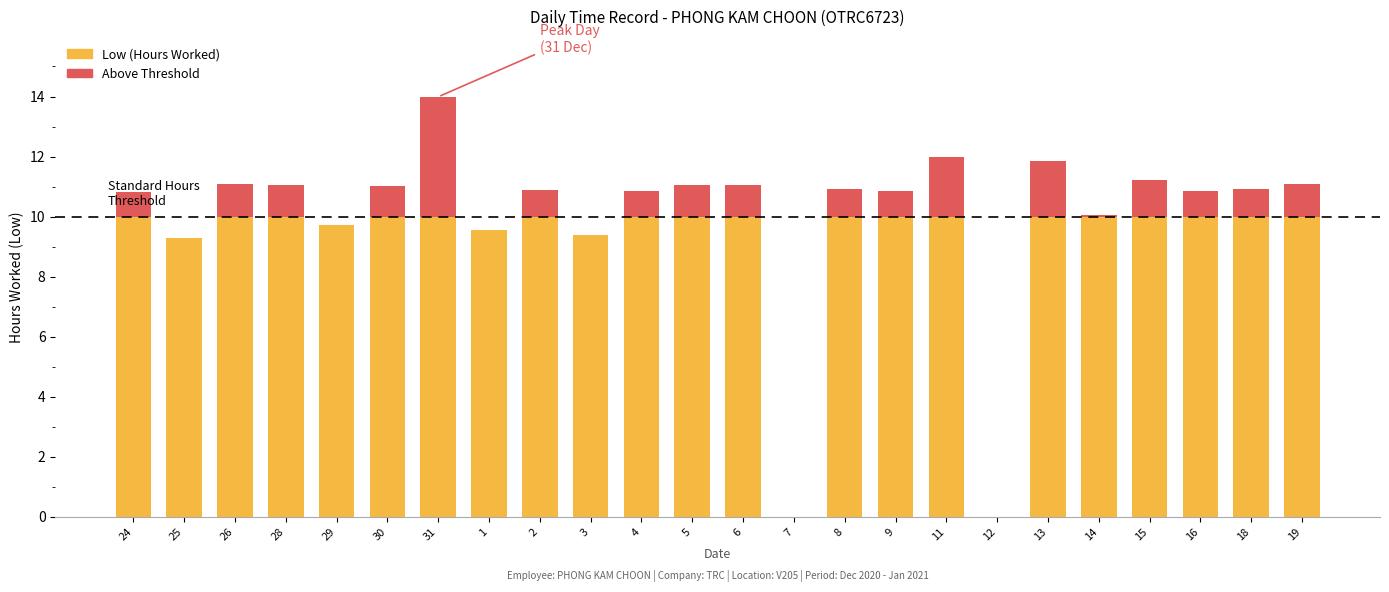

True or false: the data shows 3.3 at 6.

False